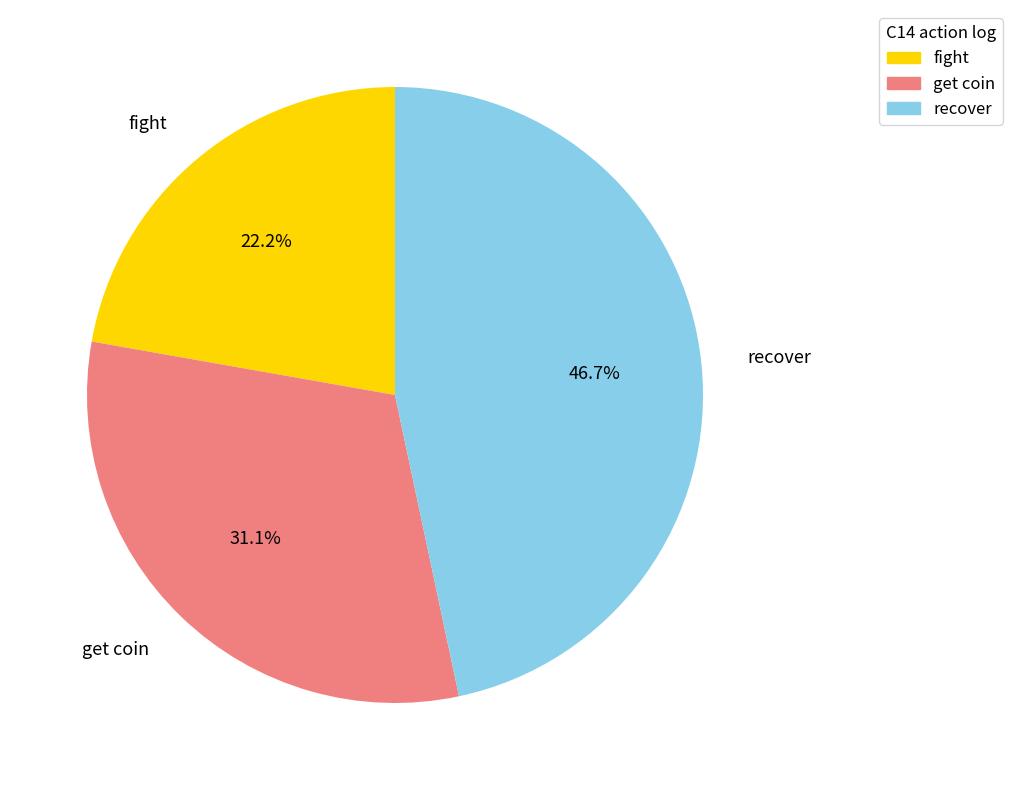

How many segments does this pie chart have?

3